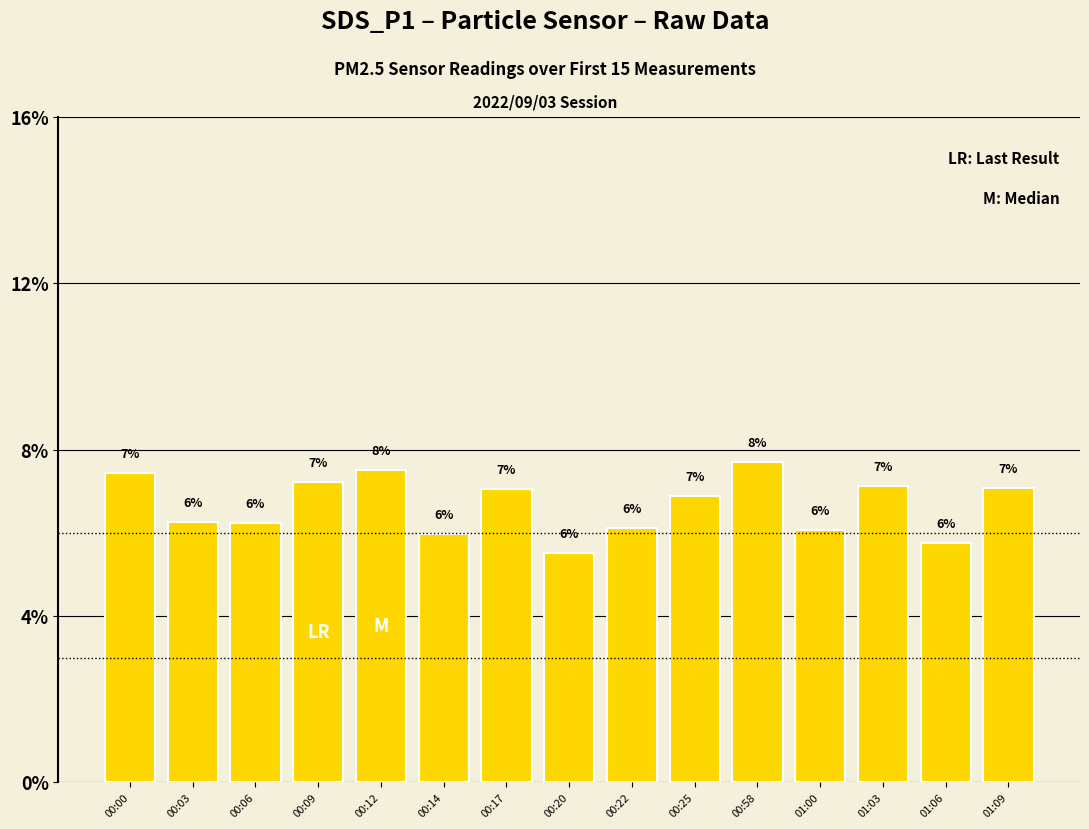

At which label does the data first exceed 6?

00:00